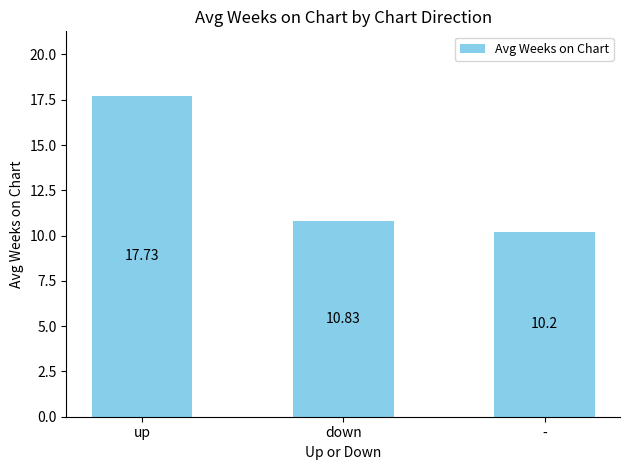

Rank the categories by value from lowest to highest.

-, down, up